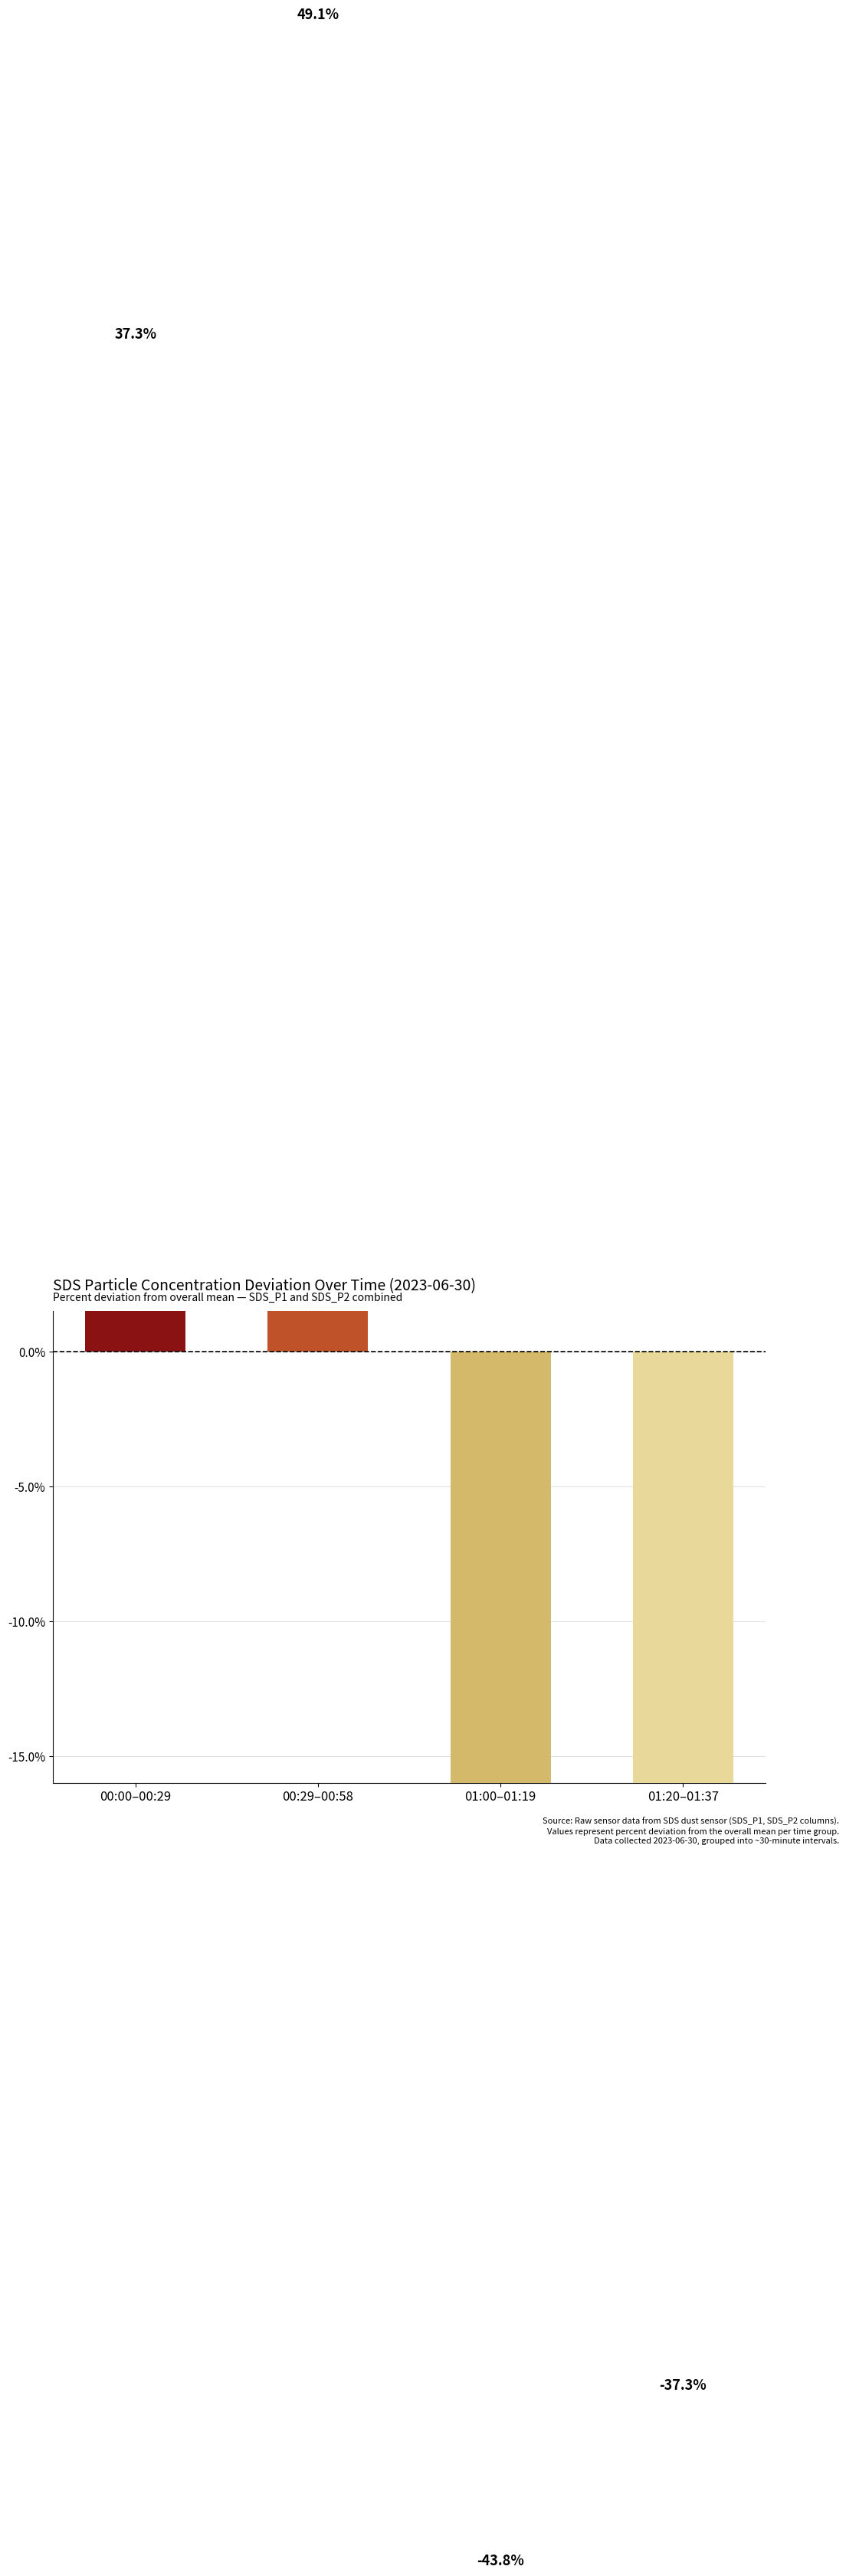

What is the label of the 4th bar from the right?

00:00–00:29